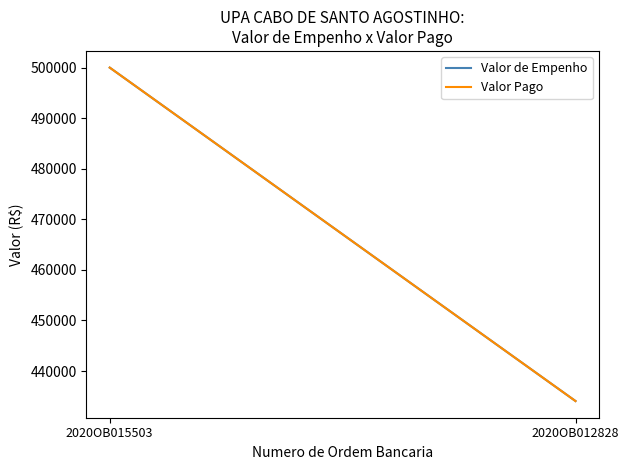

What value does the Valor de Empenho series have at 2020OB012828?

434065.0